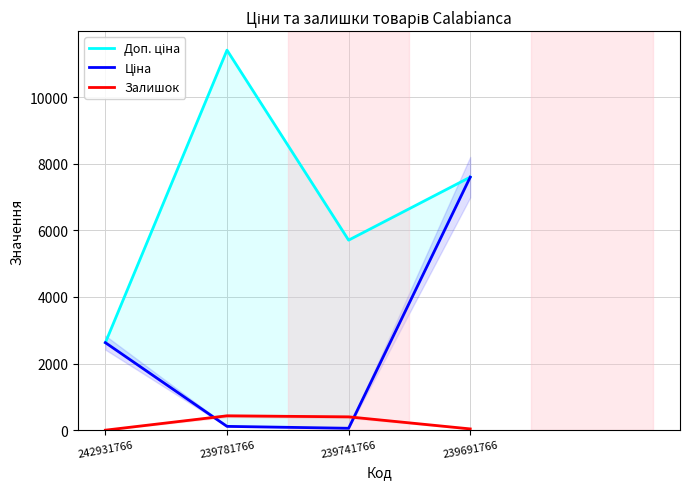

Rank the categories by Ціна value from highest to lowest.

239691766, 242931766, 239781766, 239741766